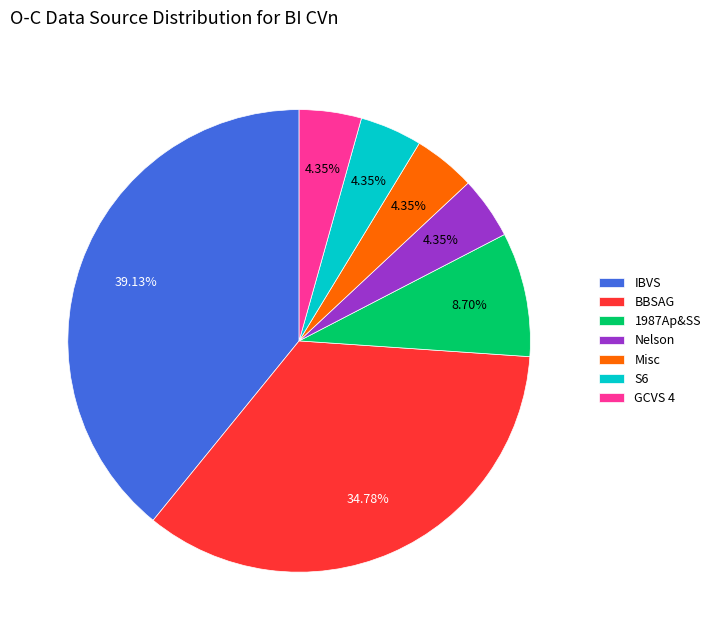

Between GCVS 4 and BBSAG, which is larger?

BBSAG